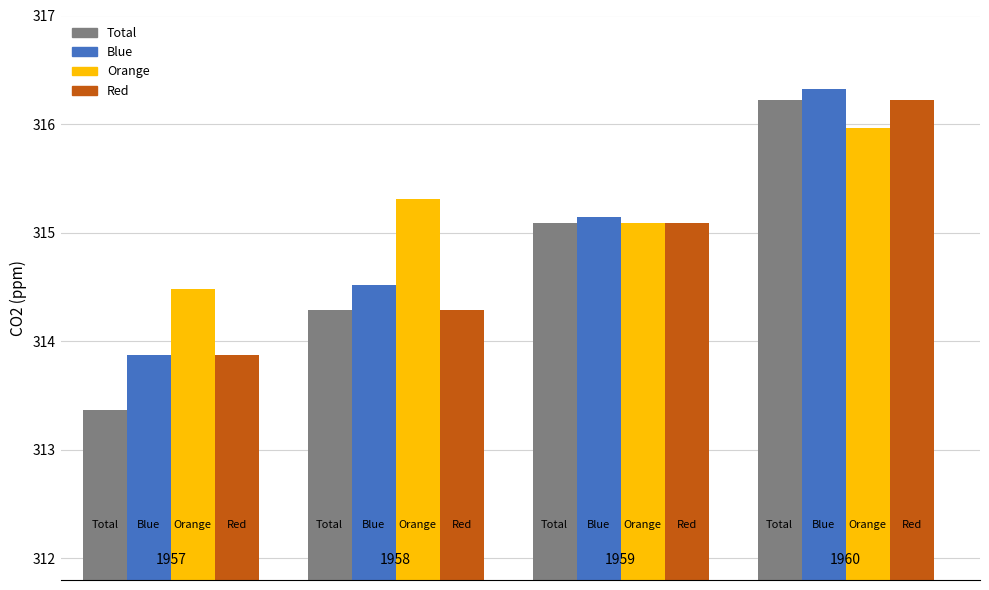

What is the lowest value of the Total series?

313.4